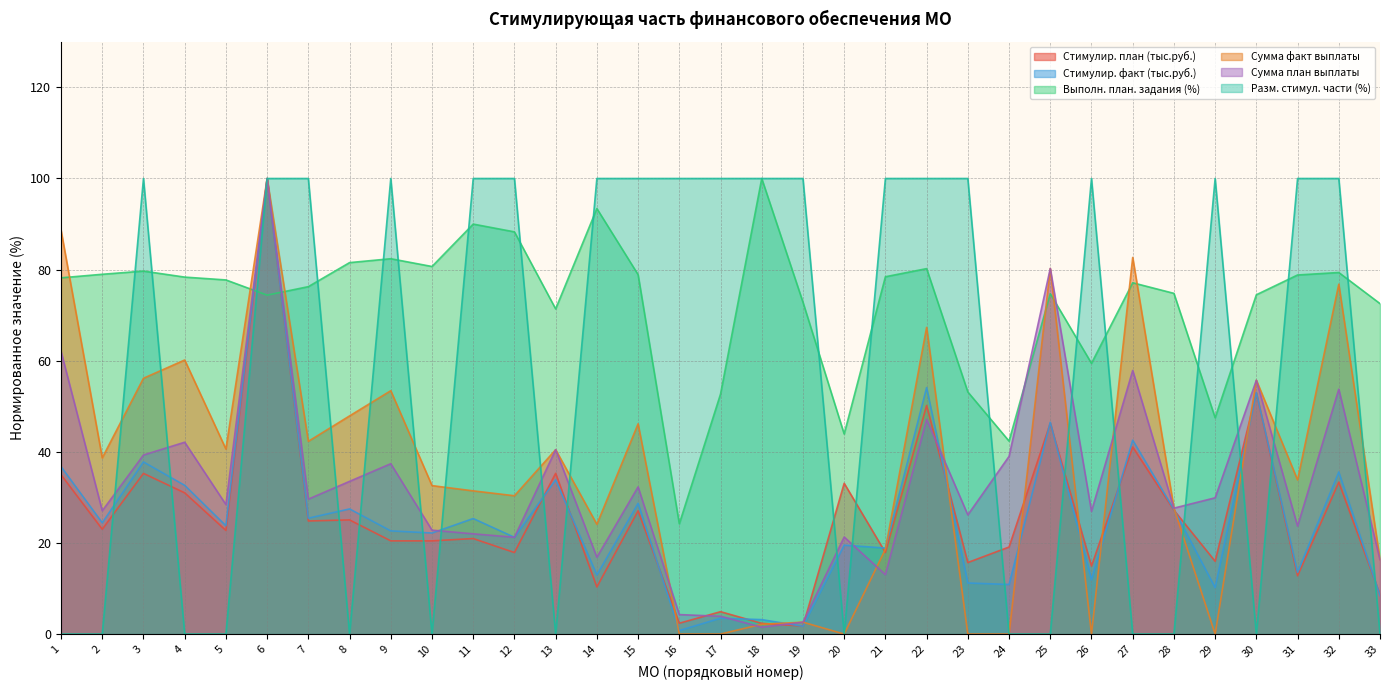

True or false: Сумма план выплаты and Стимулир. факт (тыс.руб.) intersect in this chart.

True